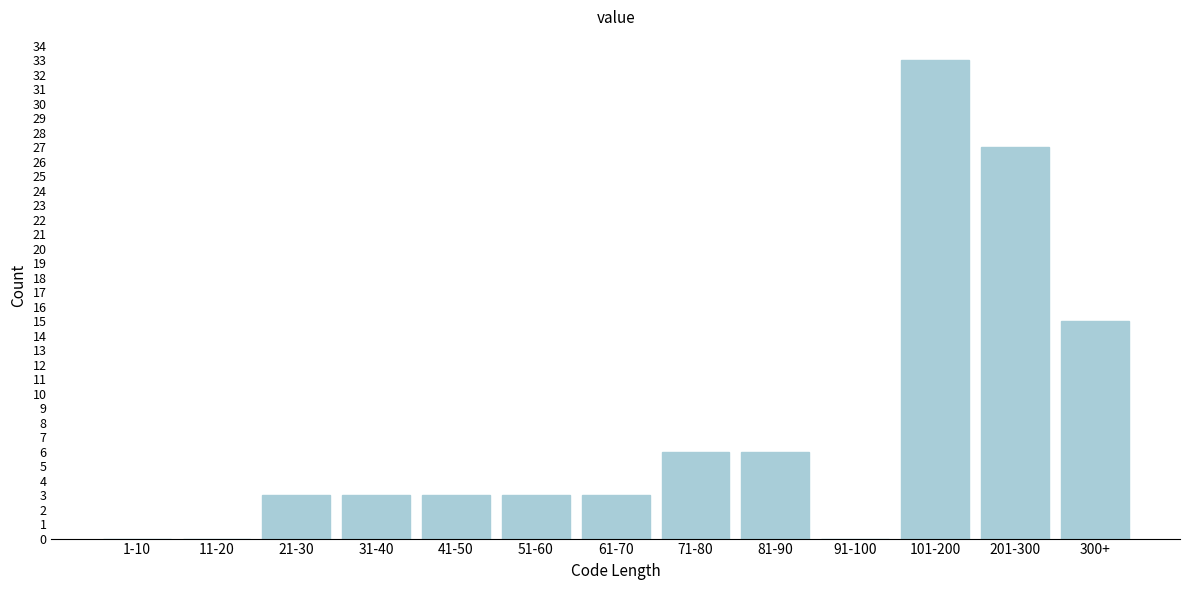

Reading left to right, what are all the values shown in this chart?

1-10=0	11-20=0	21-30=3	31-40=3	41-50=3	51-60=3	61-70=3	71-80=6	81-90=6	91-100=0	101-200=33	201-300=27	300+=15